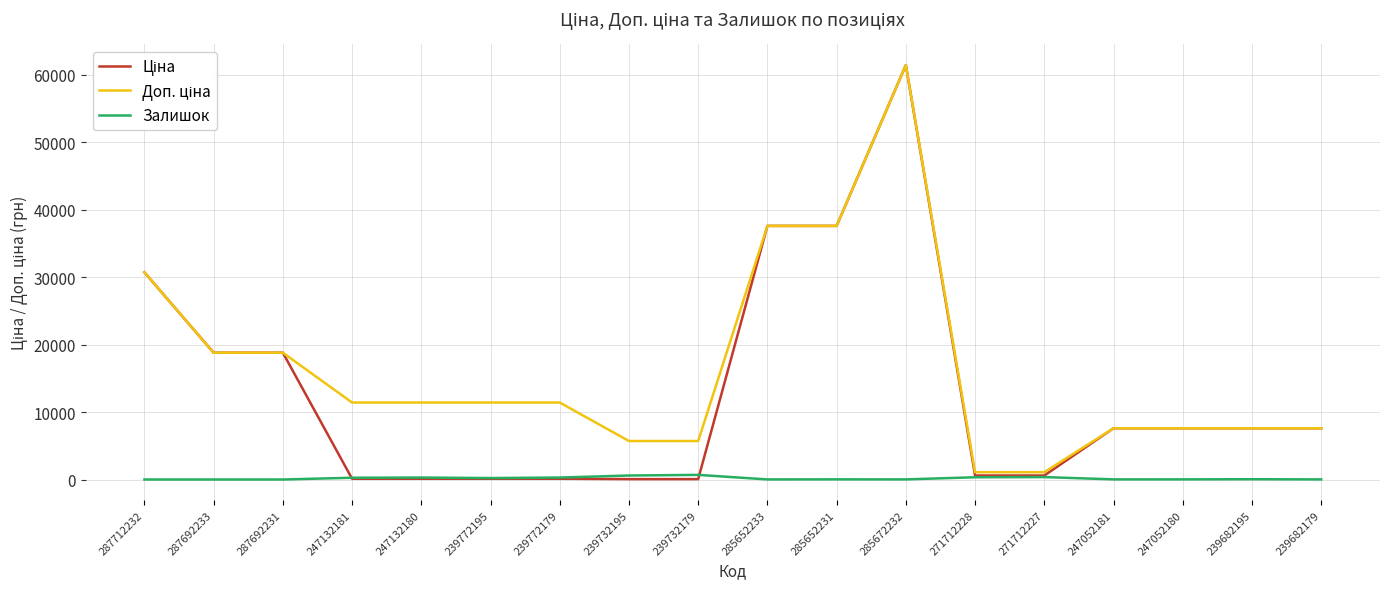

What is the greatest value displayed?

61434.3